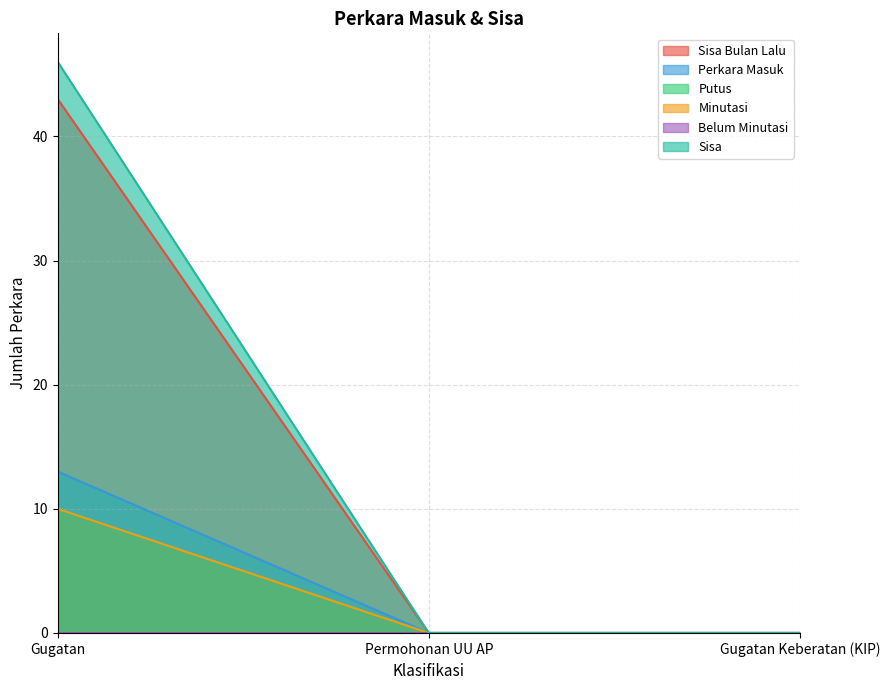

Does the chart have visible grid lines?

Yes